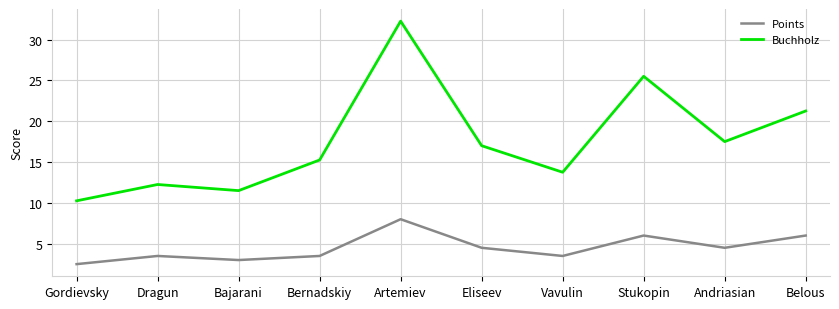

Rank the series by their maximum value, from lowest to highest.

Points, Buchholz